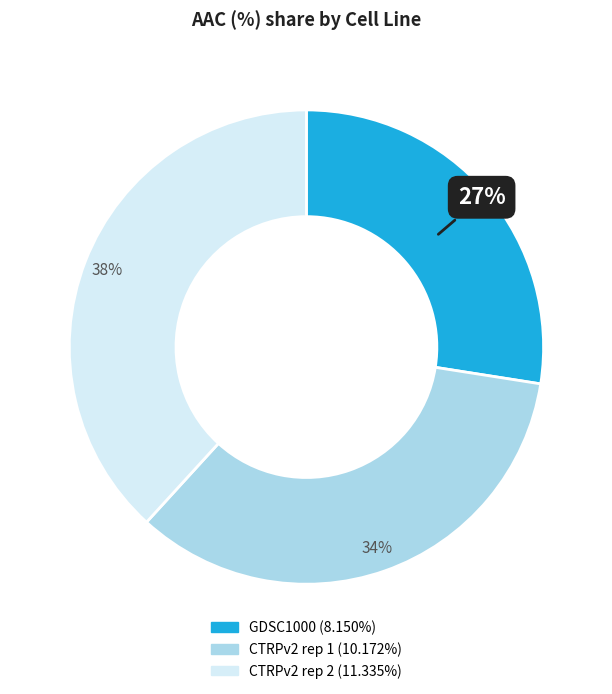

To the nearest percent, what is the combined percentage of CTRPv2 rep 2 and GDSC1000?

66%